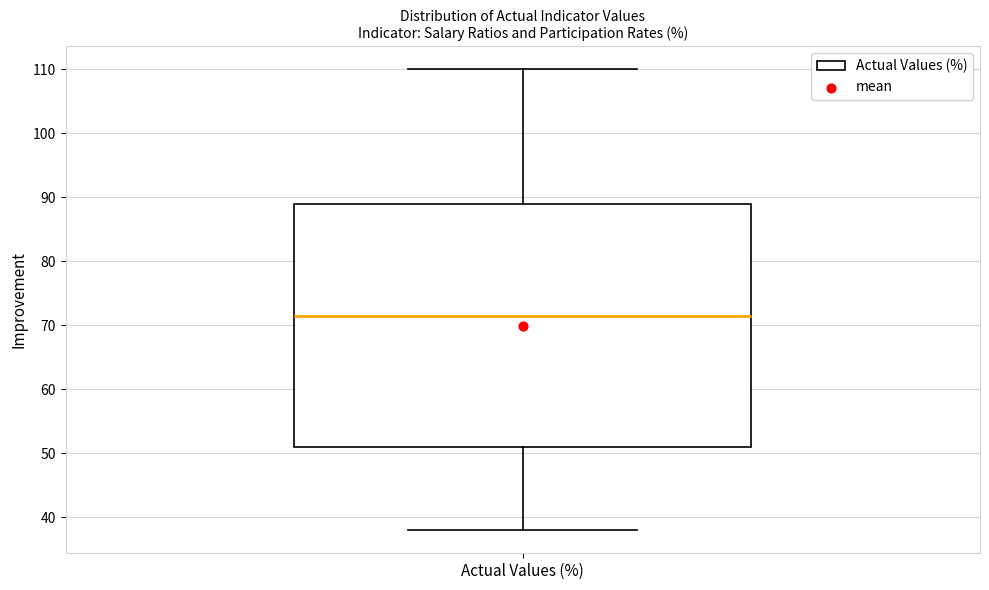

Transcribe this box plot: give where the median line is, the range the box spans, and where the two whiskers end, as read against the y-axis. The values are not printed on the chart, so give them approximately, as read against the axis.

median 71, box 51 to 89, whiskers 38 to 110